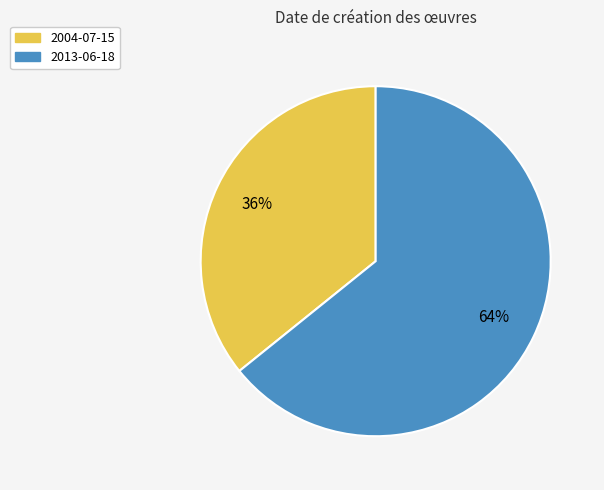

What is the smallest slice in the pie chart?

2004-07-15